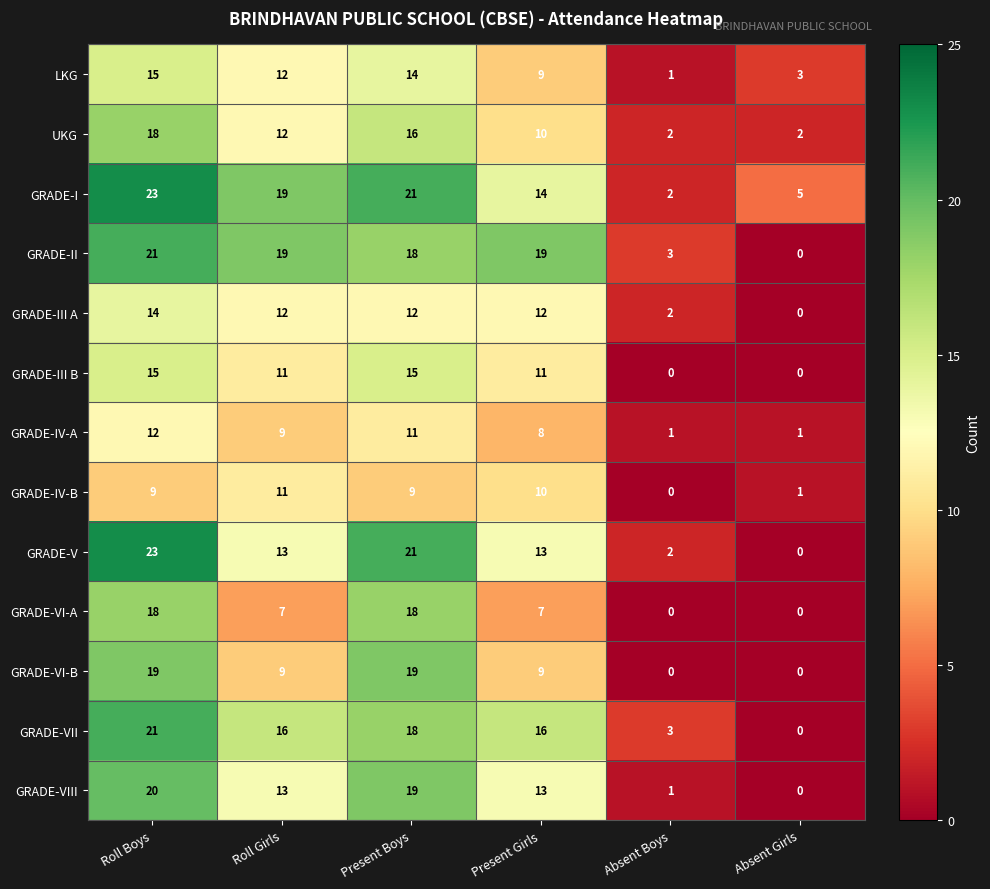

Is it true that GRADE-VI-B equals 7 at Absent Girls?

False